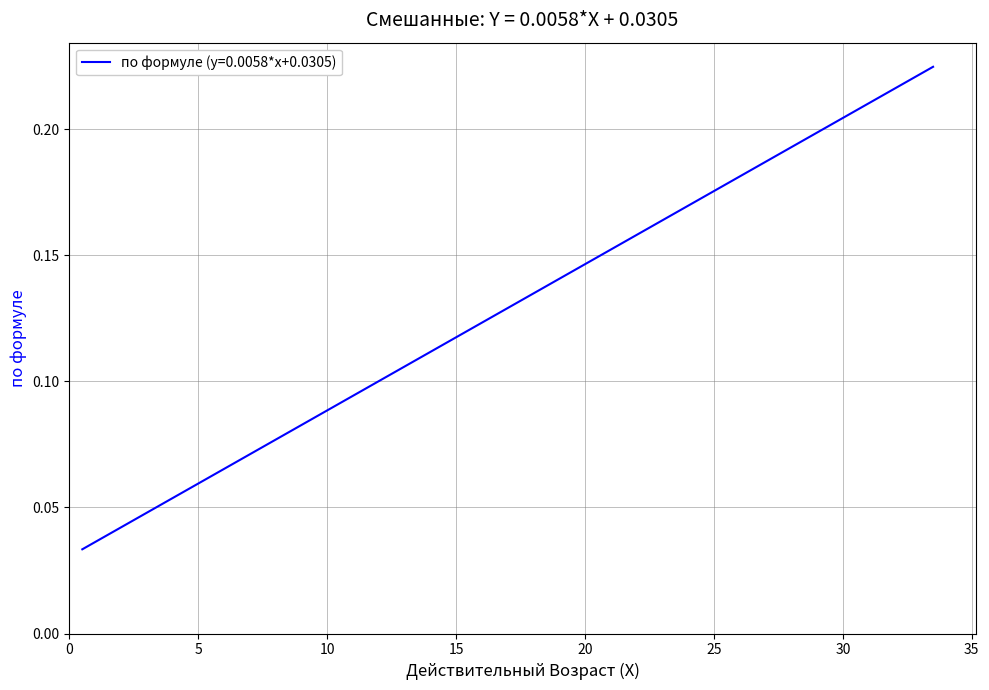

What is the average value?

0.1